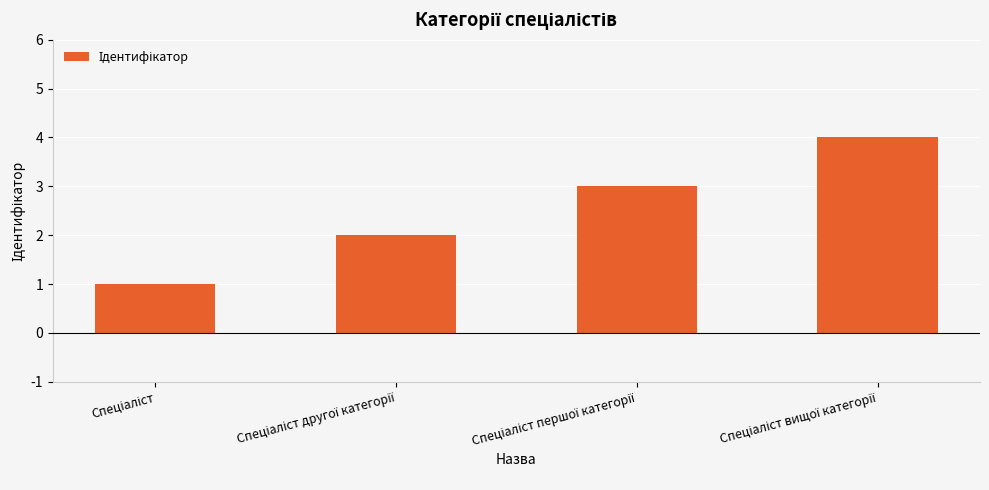

What is the greatest value displayed?

4